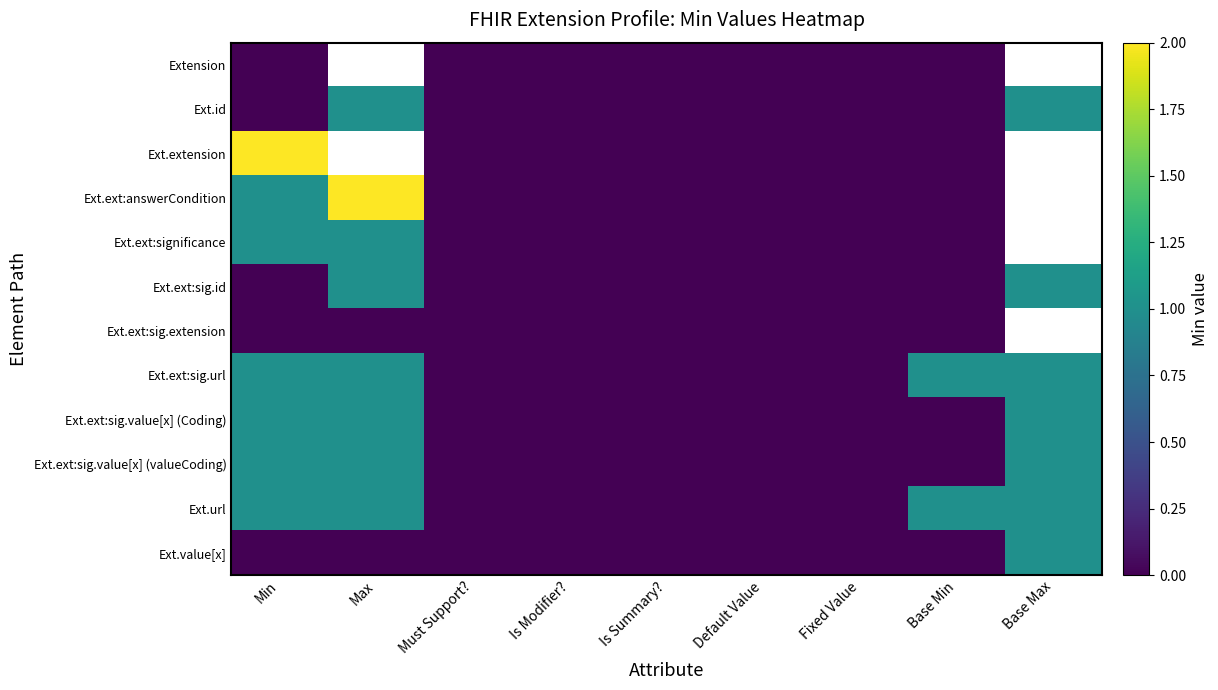

Where is Ext.extension nearest to the value 1?

Min